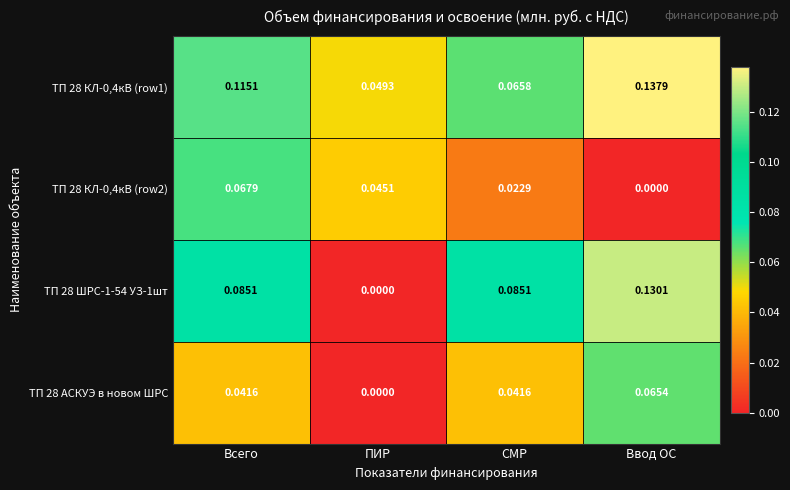

At which label is ТП 28 ШРС-1-54 УЗ-1шт closest to 0?

ПИР